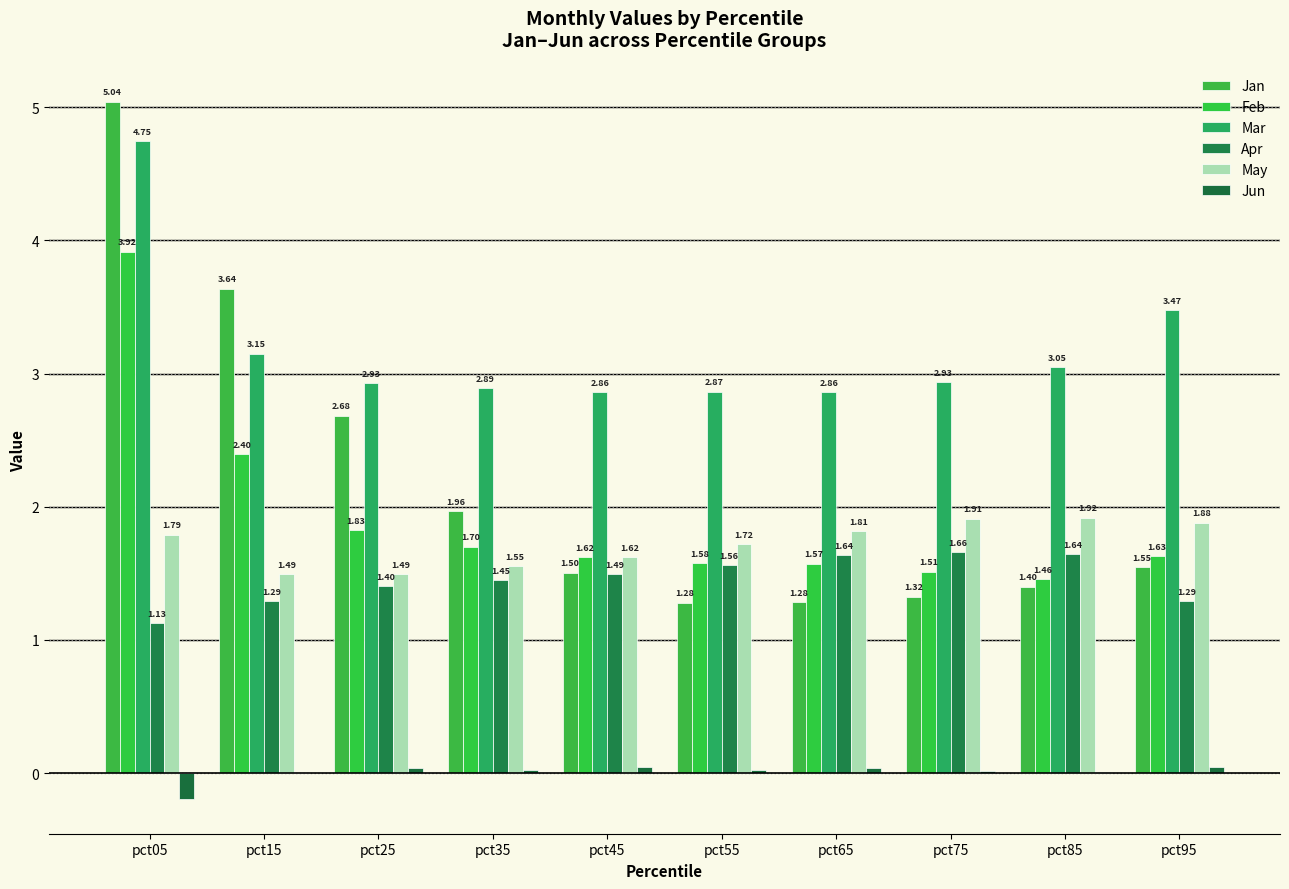

Which series has the largest total across all categories?

Mar